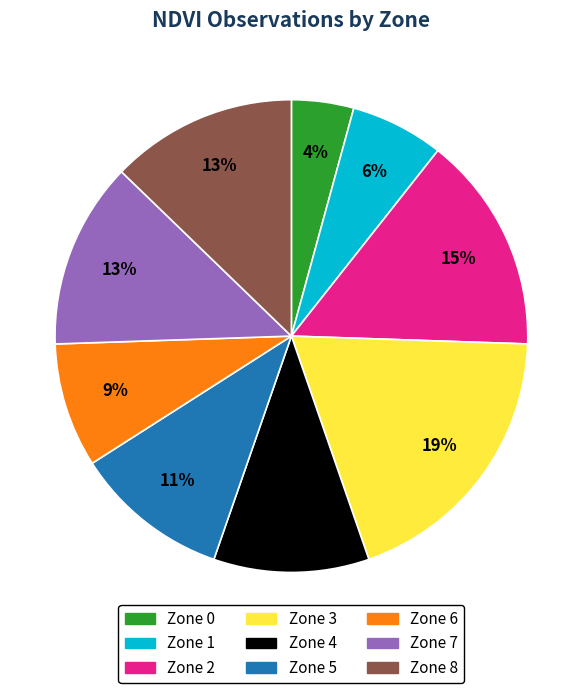

The Zone 1 slice represents 6% of the pie. True or false?

True